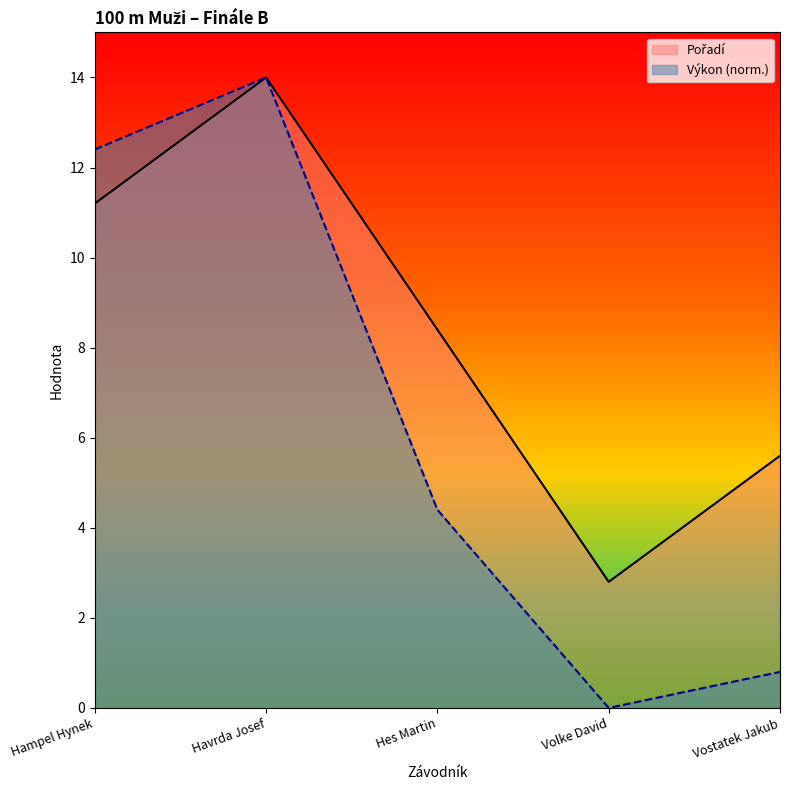

List the series in order of their peak value, highest first.

Pořadí, Výkon